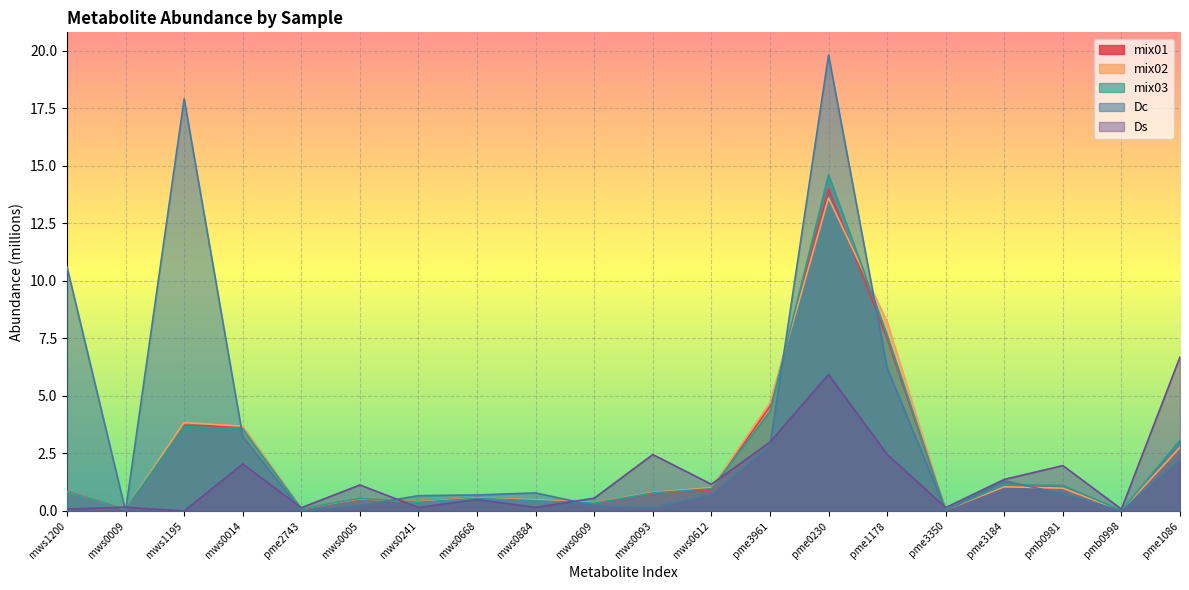

What is the difference between the maximum and second lowest values in the mix03 series?

14.6